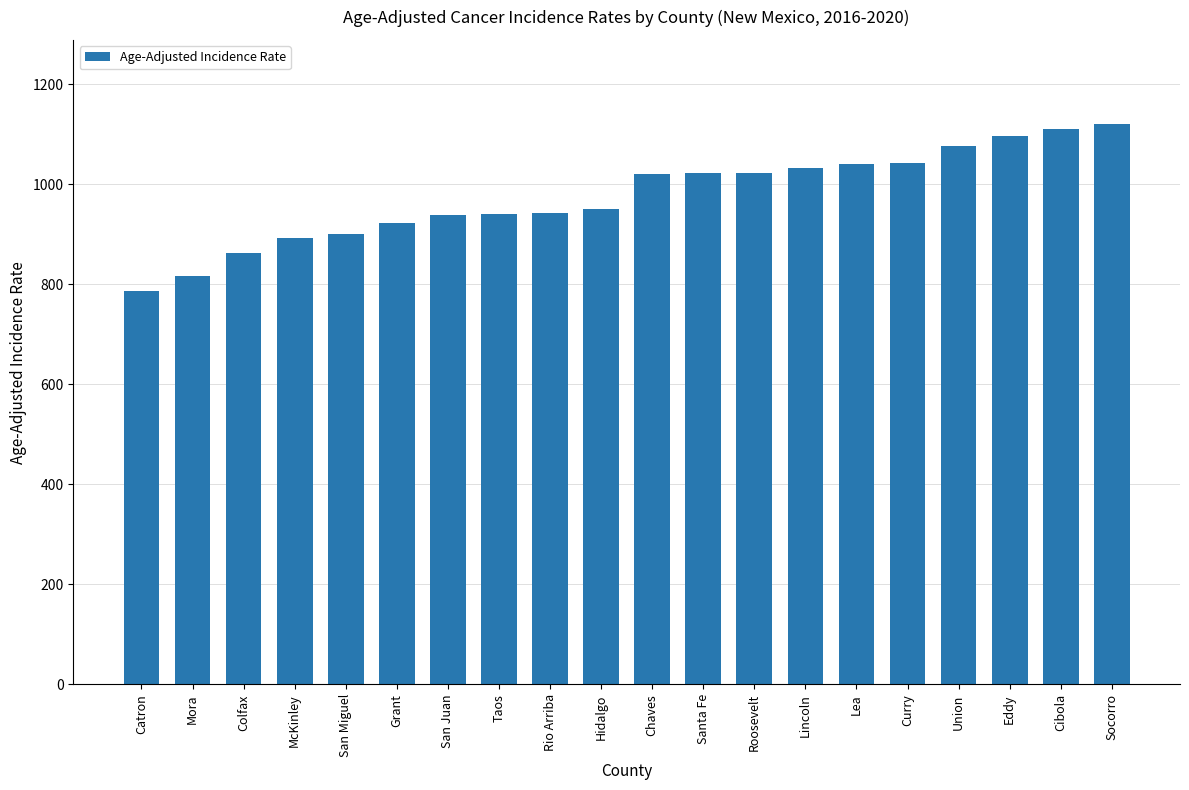

What is the difference between the values at Taos and Grant?

17.4